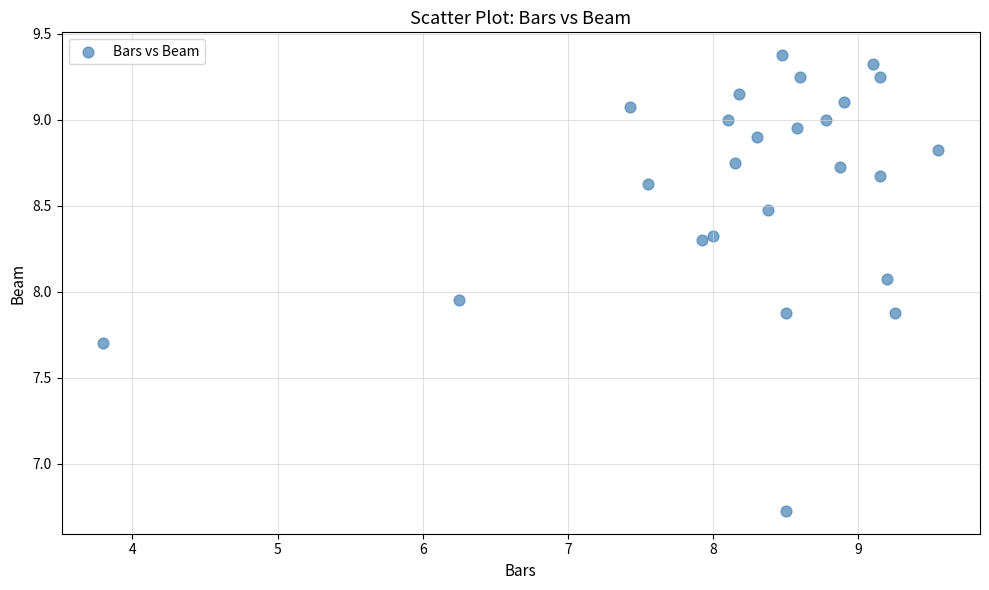

What is the range of X values (max minus min)?

5.8